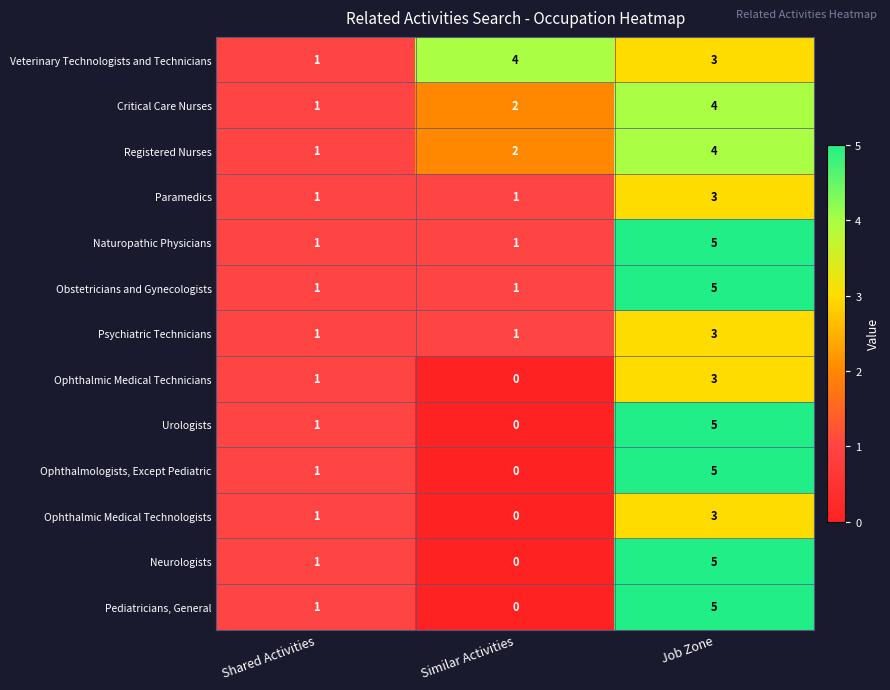

At which label is Ophthalmologists, Except Pediatric closest to 2?

Shared Activities